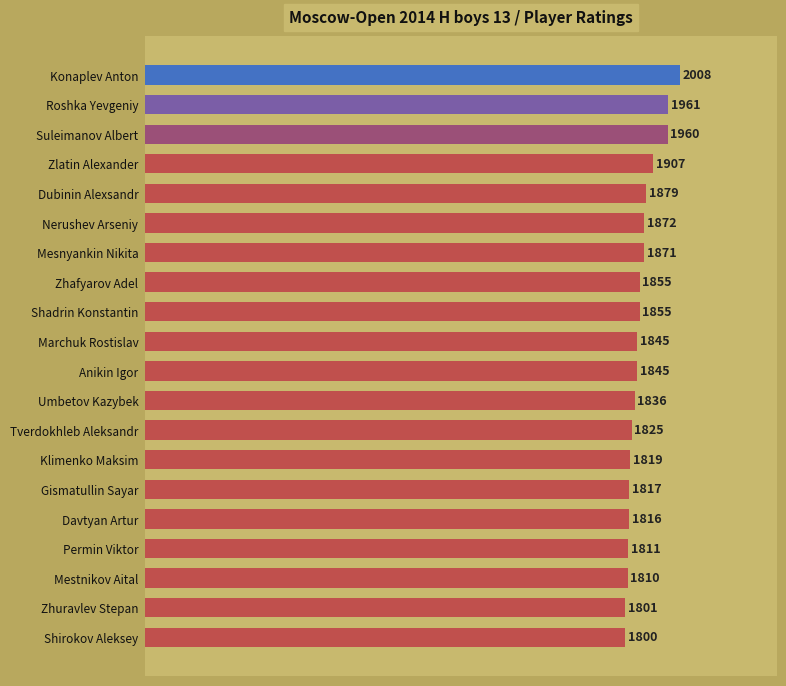

Which has a higher value, Shadrin Konstantin or Davtyan Artur?

Shadrin Konstantin